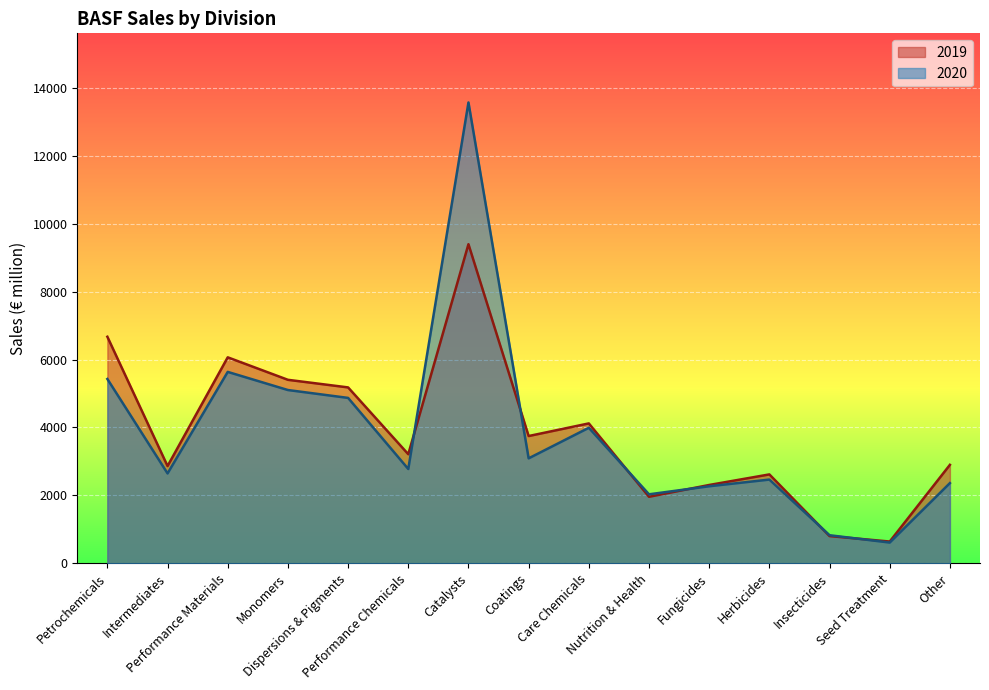

At which category does the chart reach its minimum across all series?

Seed Treatment